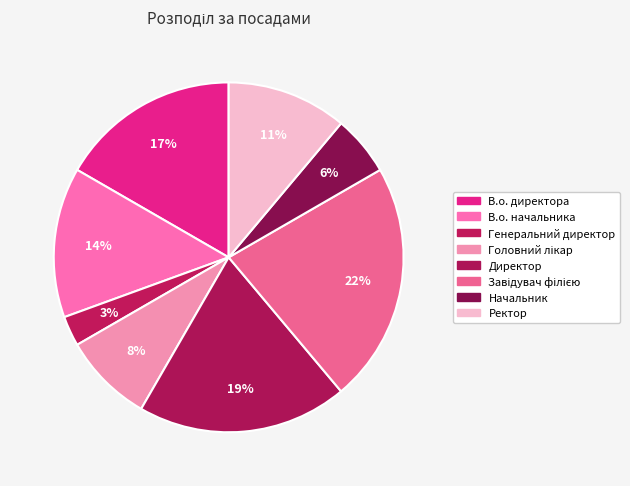

To the nearest percent, what is the difference between the largest and smallest slice percentages?

19%